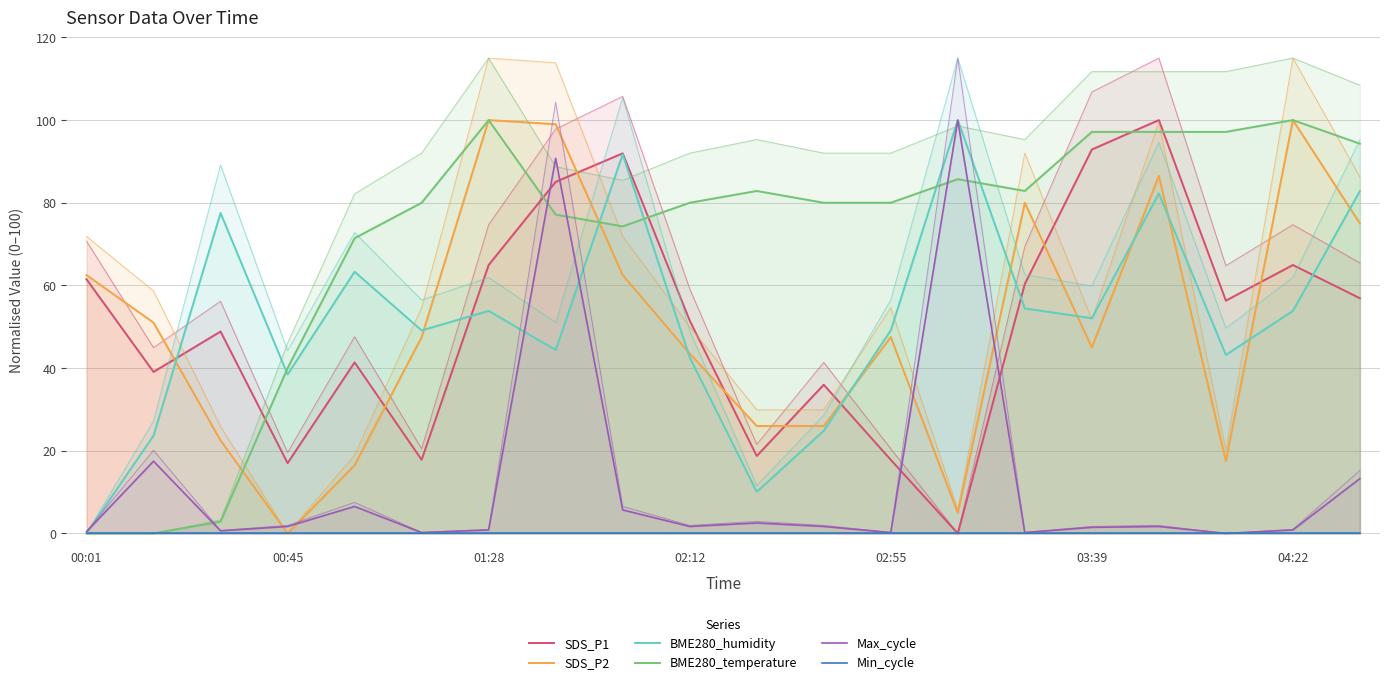

After their last crossing, which series has the higher values: BME280_humidity or Max_cycle?

BME280_humidity